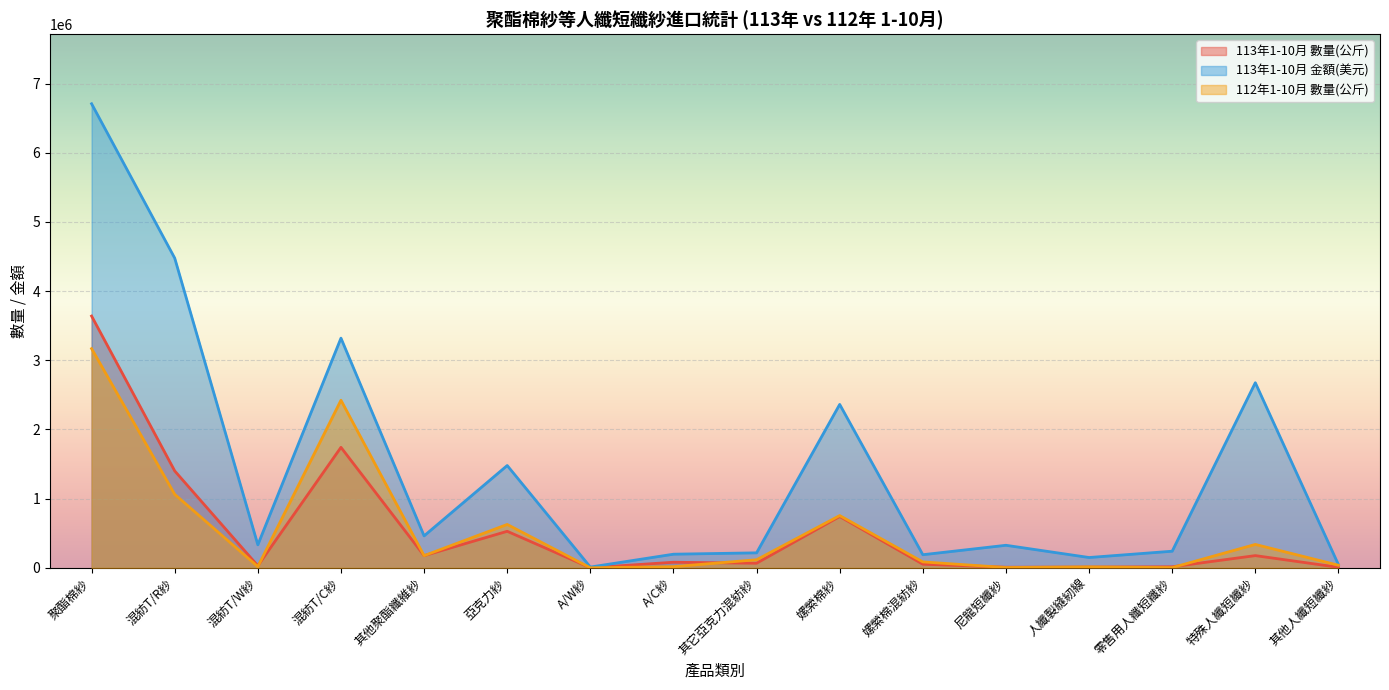

How many distinct data groups are displayed?

3